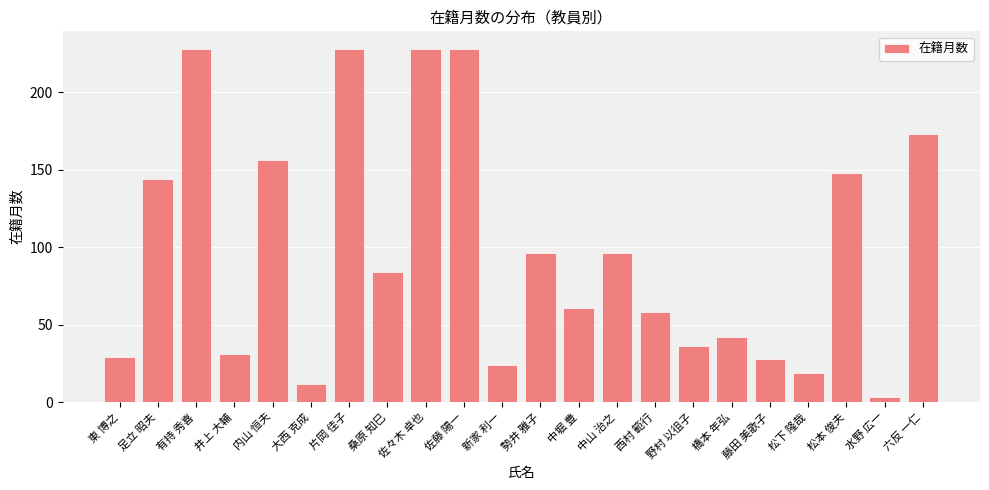

Reading left to right, extract all data points from this chart.

東 博之=29	足立 昭夫=144	有持 秀喜=228	井上 大輔=31	内山 恒夫=156	大西 克成=12	片岡 佳子=228	桑原 知巳=84	佐々木 卓也=228	佐藤 陽一=228	新家 利一=24	勢井 雅子=96	中堀 豊=61	中山 治之=96	西村 範行=58	野村 以徂子=36	橋本 年弘=42	藤田 美歌子=28	松下 隆哉=19	松本 俊夫=148	水野 広一=3	六反 一仁=173